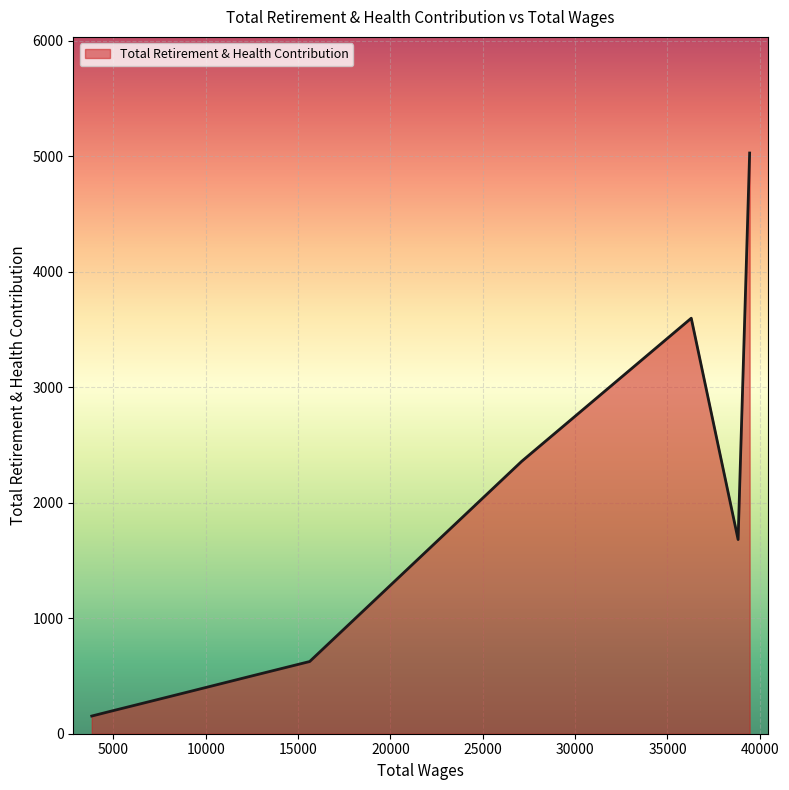

What is the minimum value shown in the chart?

153